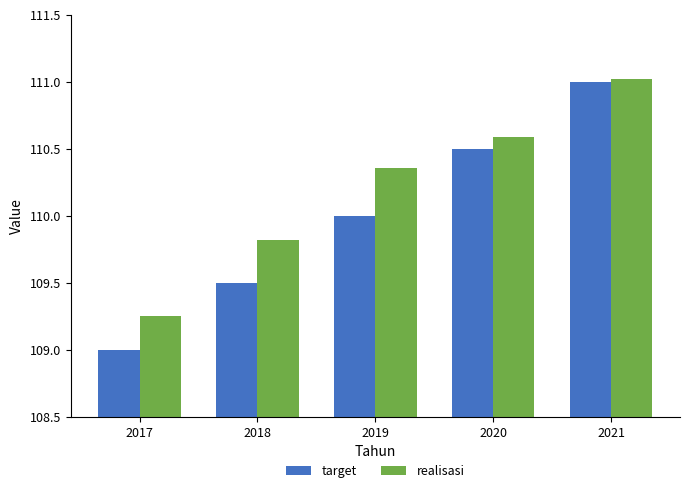

What is the sum of all target values?

550.0